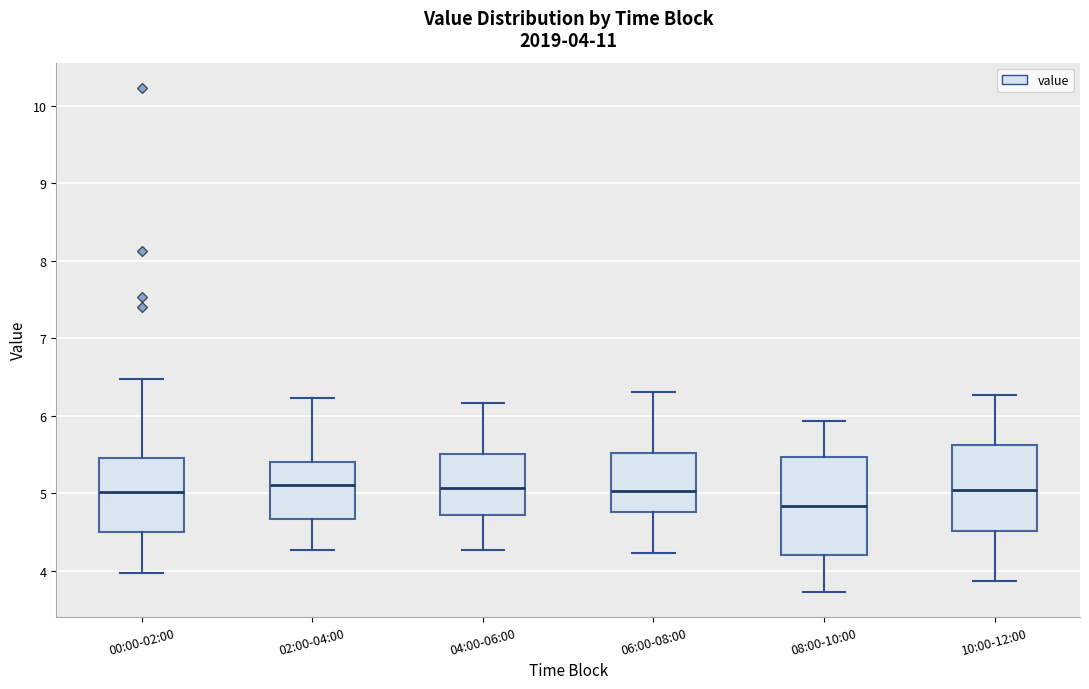

Which box is the tallest, from its lower edge to its upper edge?

08:00-10:00